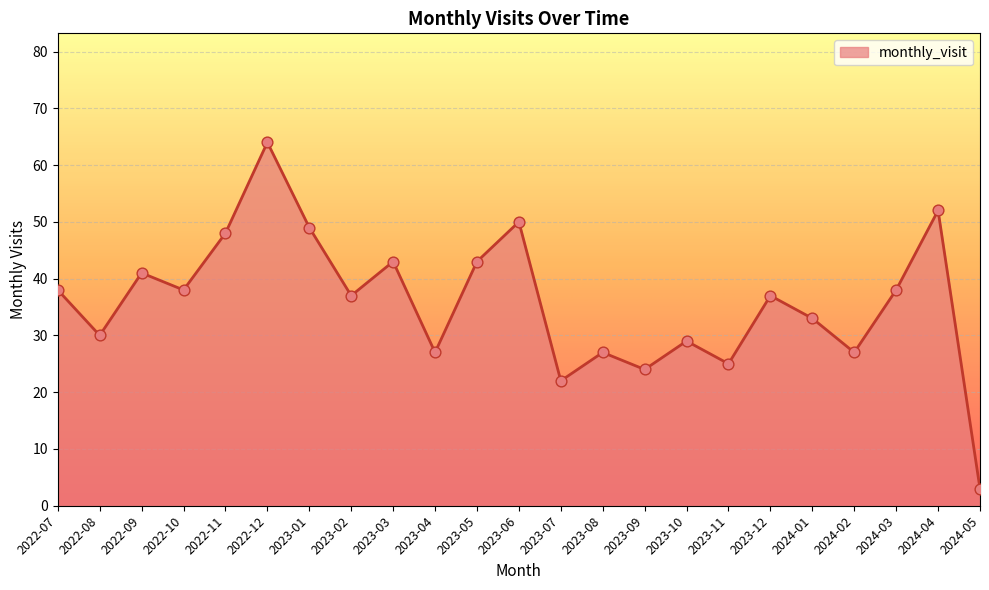

What is the change in value from 2022-12 to 2024-05?

-61